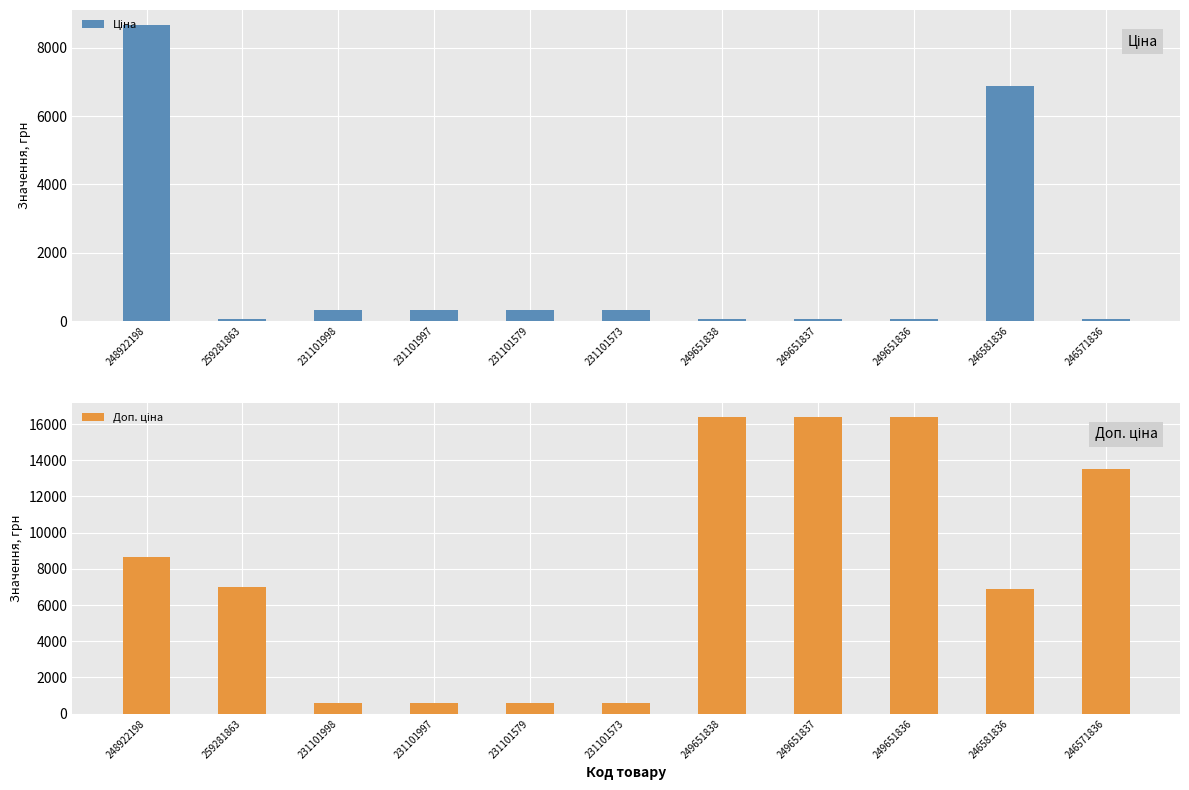

How many bars are there in each group?

2